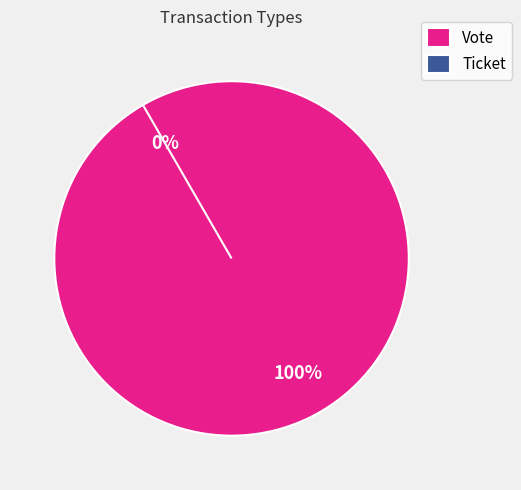

What is the change in value from Vote to Ticket?

-1